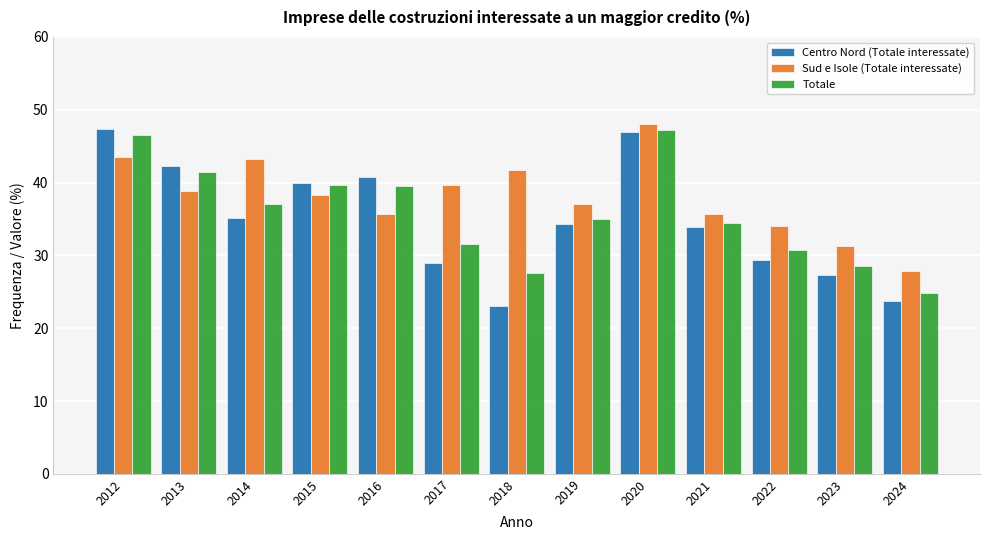

What is the average value of the Sud e Isole (Totale interessate) series?

38.1